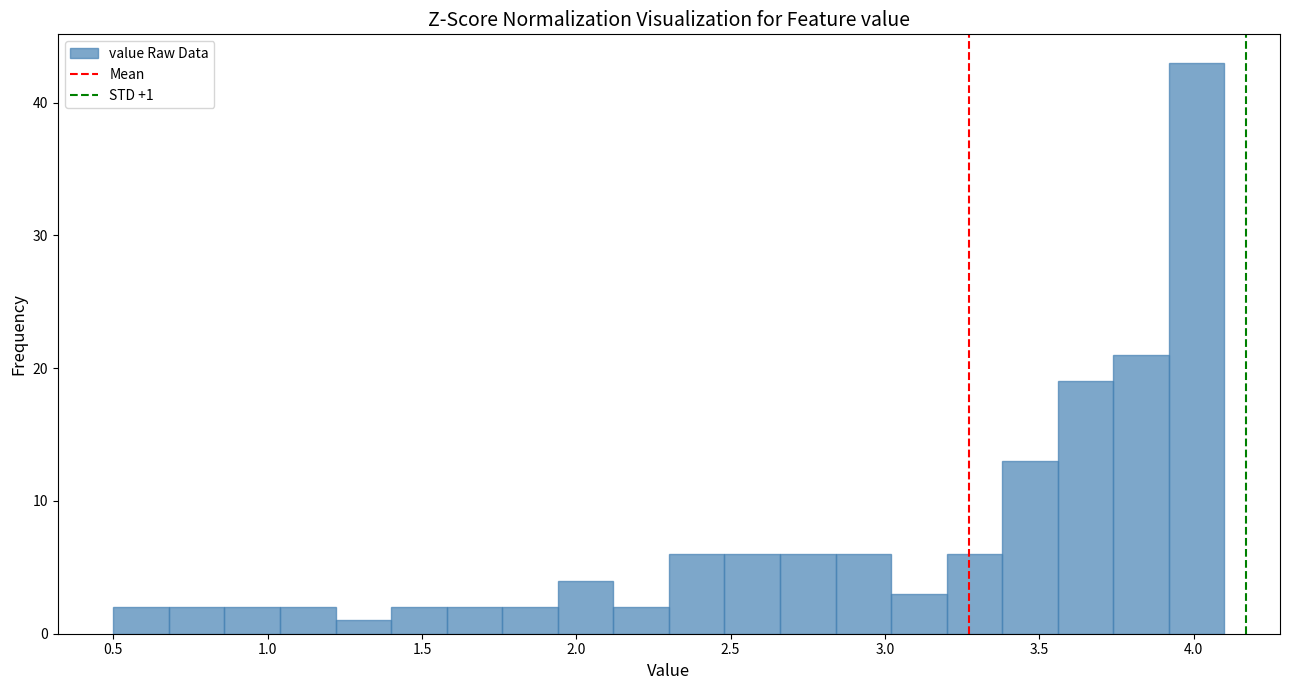

Around what value on the x-axis is the tallest bar? Give the approximate position of its centre, as read against the axis.

4.00